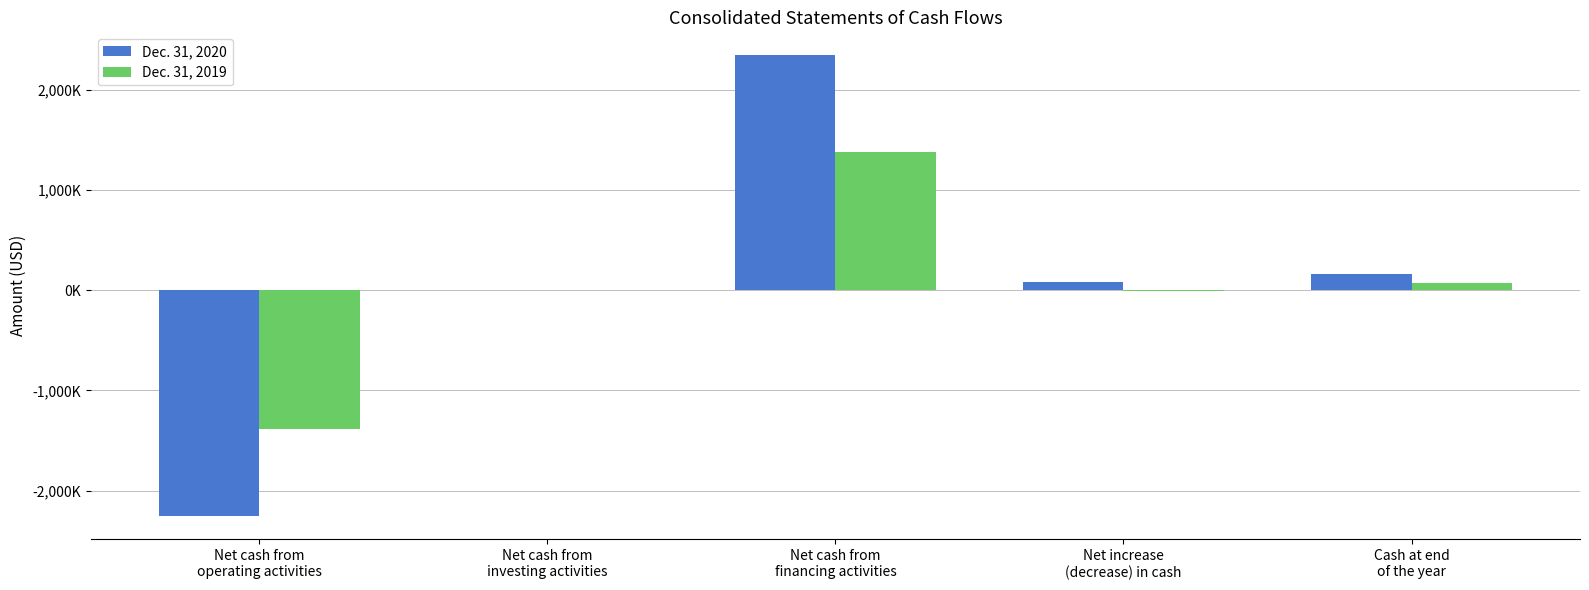

Between Net increase
(decrease) in cash and Cash at end
of the year, which series saw the biggest shift?

Dec. 31, 2019